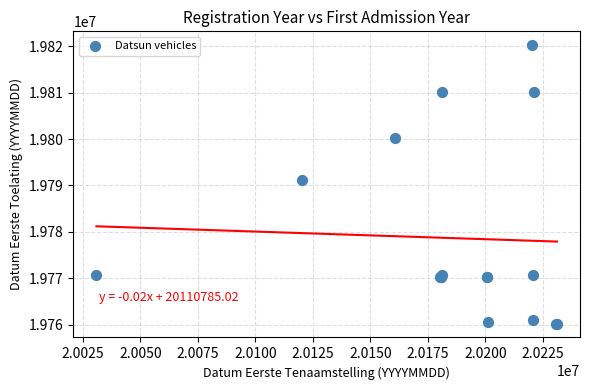

What Y value in the scatter plot is closest to 19790226?

19791116